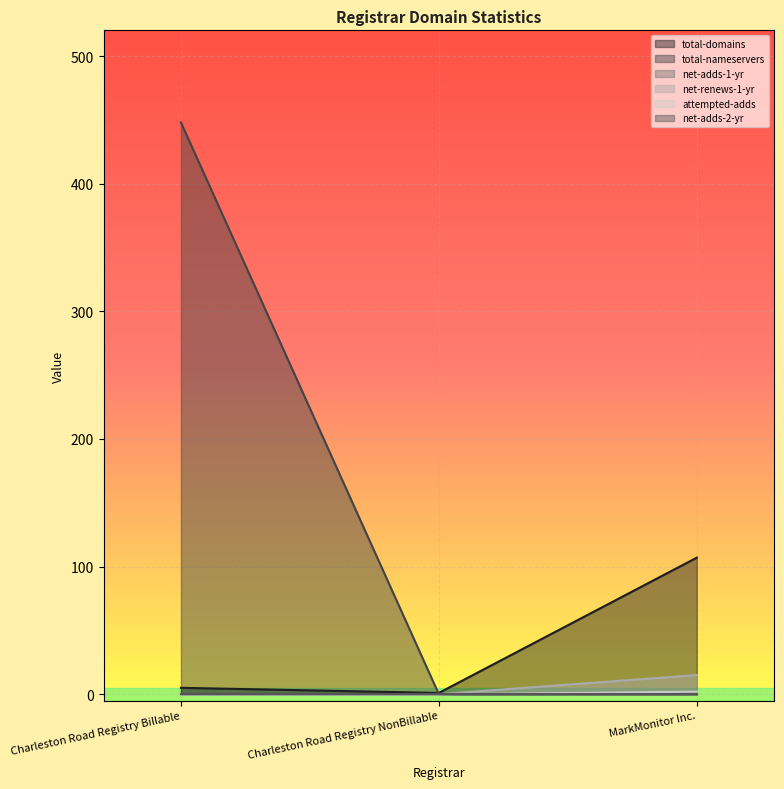

Which label corresponds to the smallest value in the chart?

Charleston Road Registry NonBillable